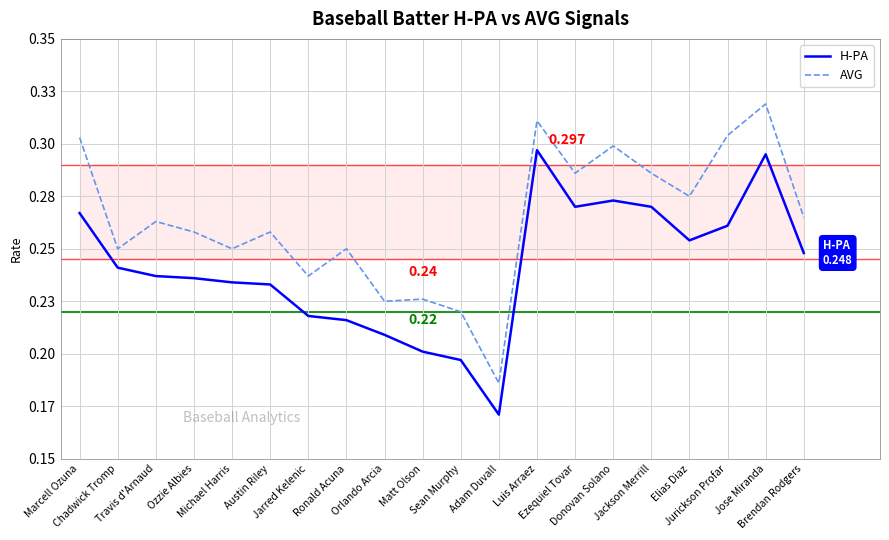

In AVG, how many points are lower than both neighbors (excluding endpoints)?

7